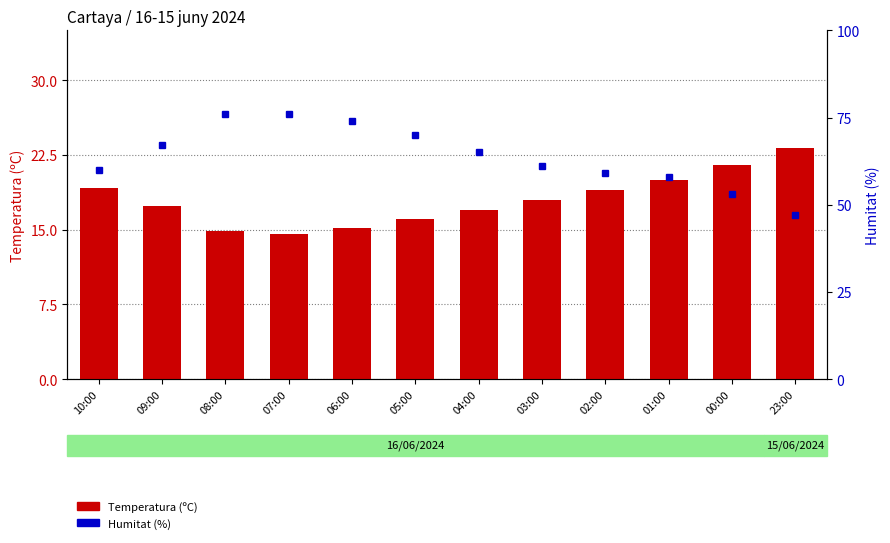

What is the value of the Temperatura (ºC) bar at the 1st from the left?

19.2